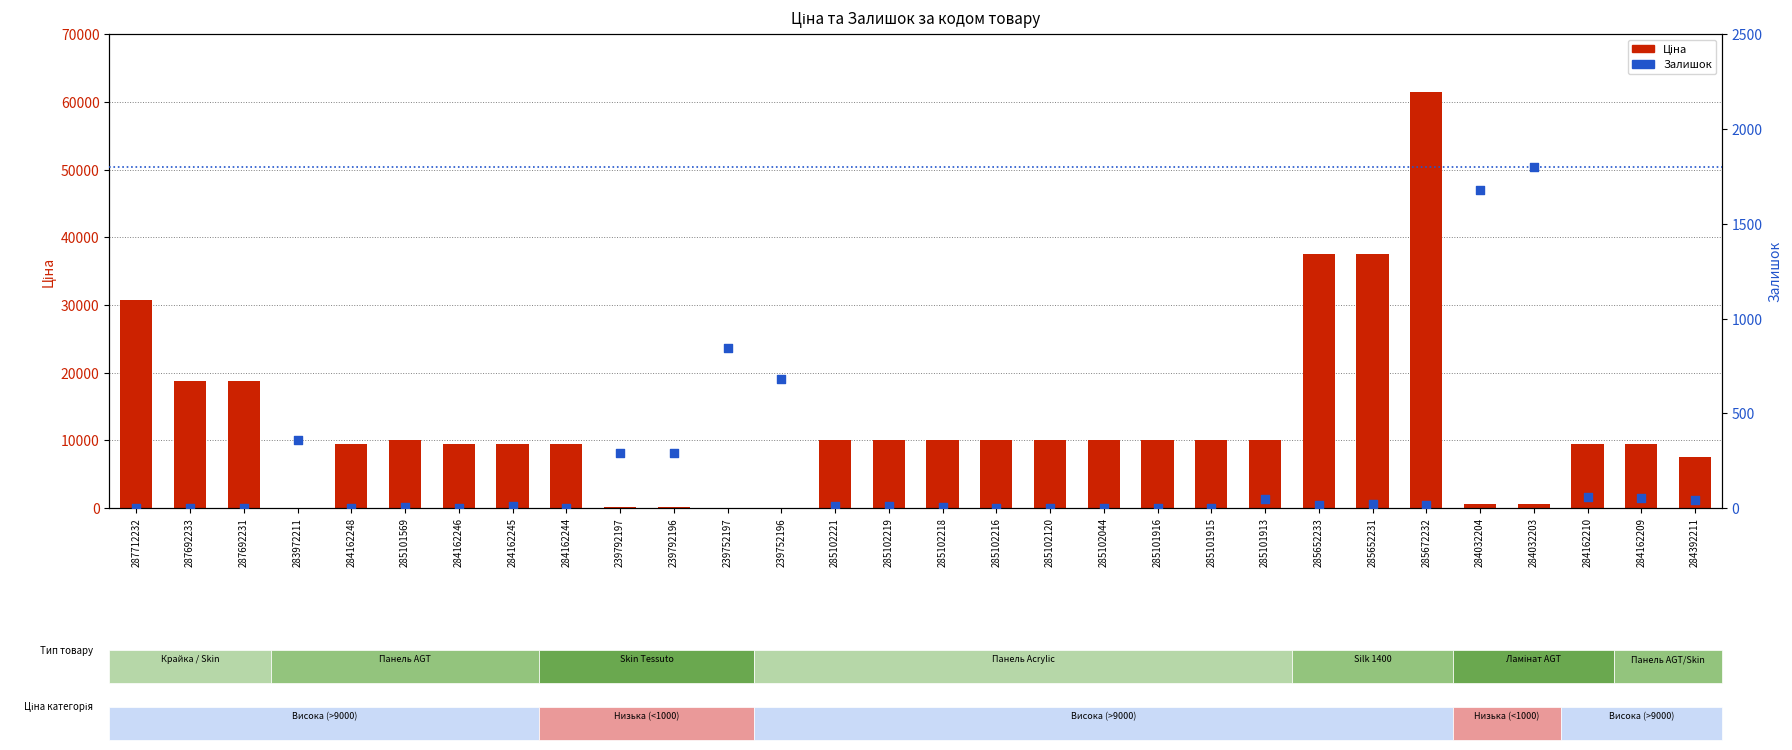

Which series contains the highest Y value?

Ціна